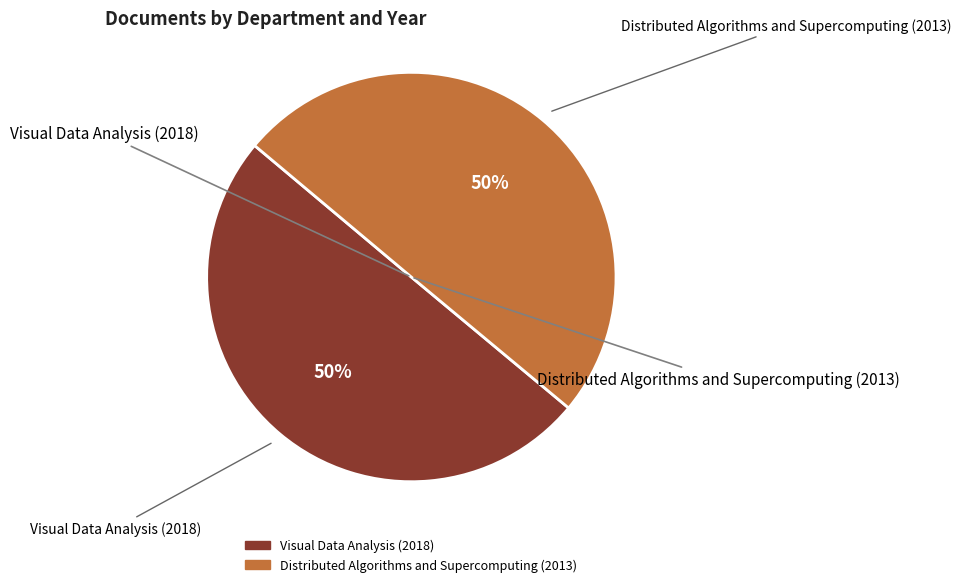

How many segments does this pie chart have?

2